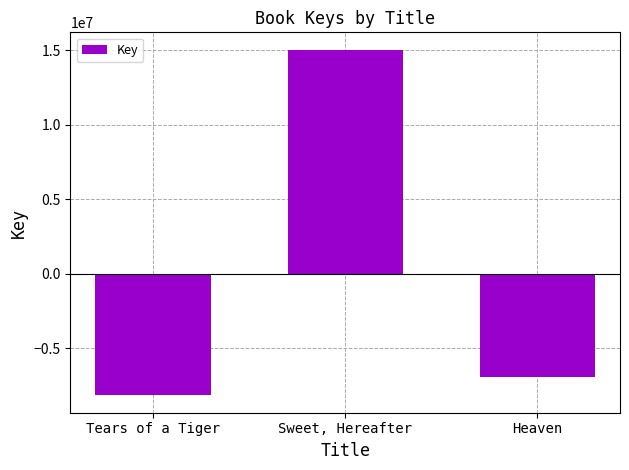

Are the bars grouped side by side (vs. stacked)?

No